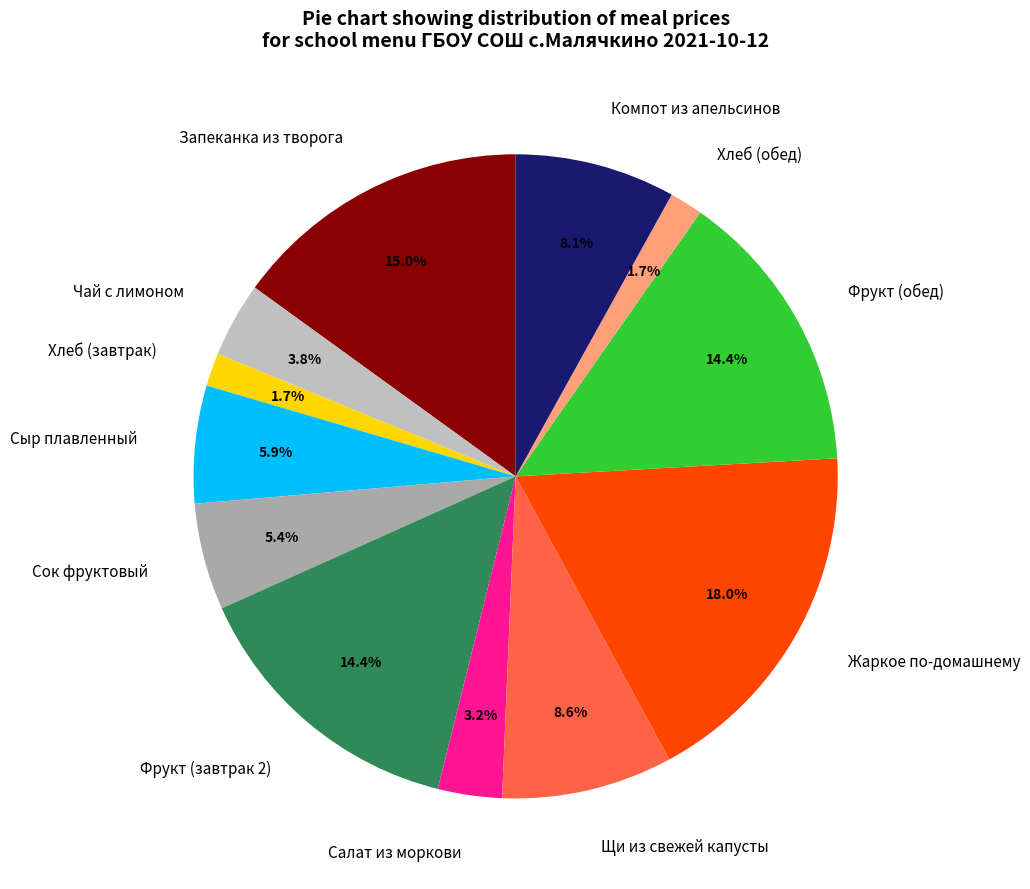

Is there any slice that represents more than half of the pie?

No